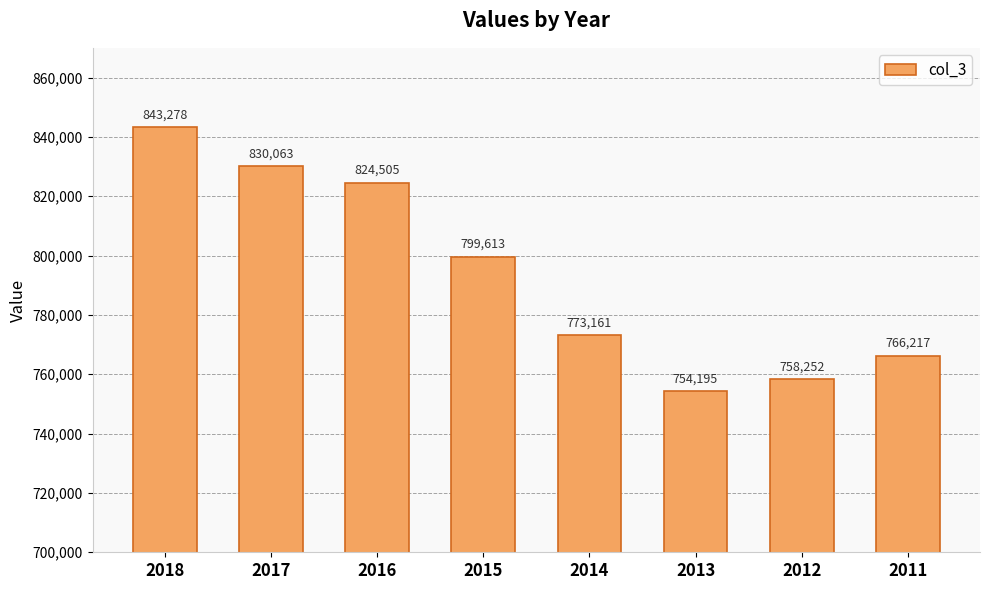

Count the number of categories in the chart.

8